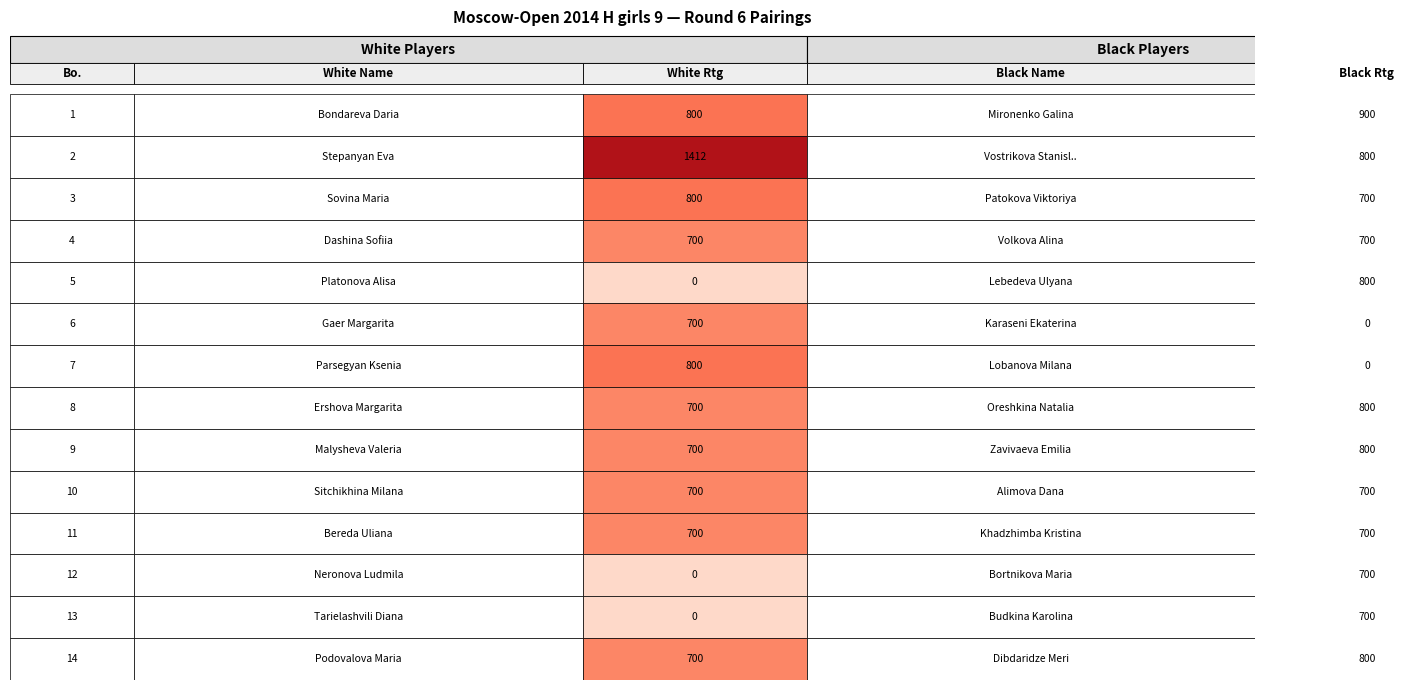

At how many categories does at least one series exceed 1119?

1